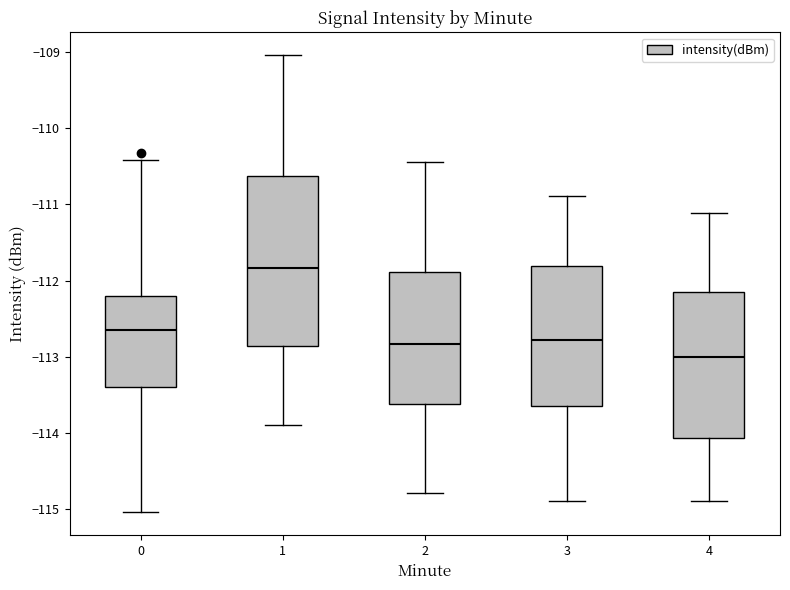

Comparing the boxes themselves (not the whiskers), which one is the tallest?

1